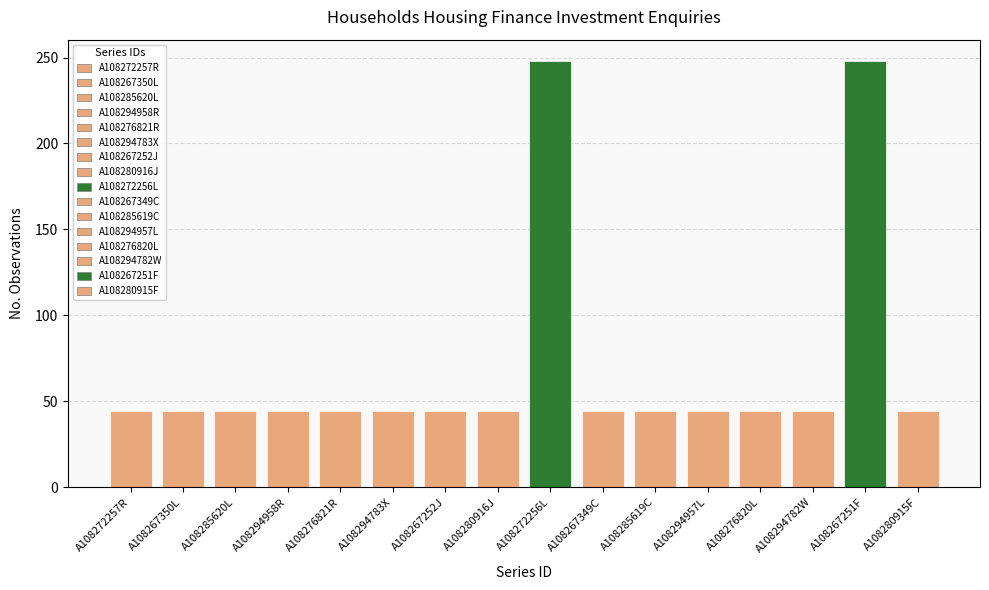

Reading left to right, extract all data points from this chart.

A108272257R=44	A108267350L=44	A108285620L=44	A108294958R=44	A108276821R=44	A108294783X=44	A108267252J=44	A108280916J=44	A108272256L=248	A108267349C=44	A108285619C=44	A108294957L=44	A108276820L=44	A108294782W=44	A108267251F=248	A108280915F=44